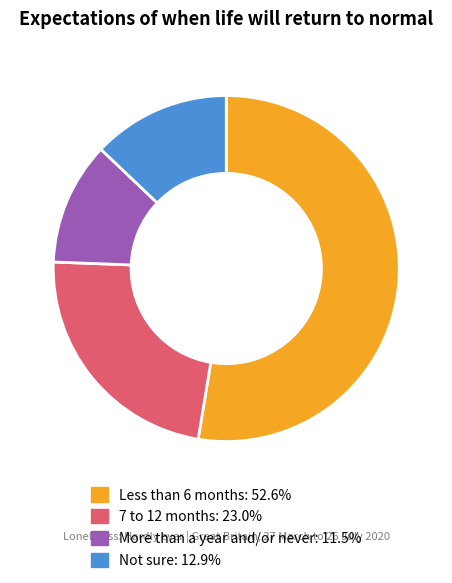

Which has a higher value, More than a year and/or never or Not sure?

Not sure